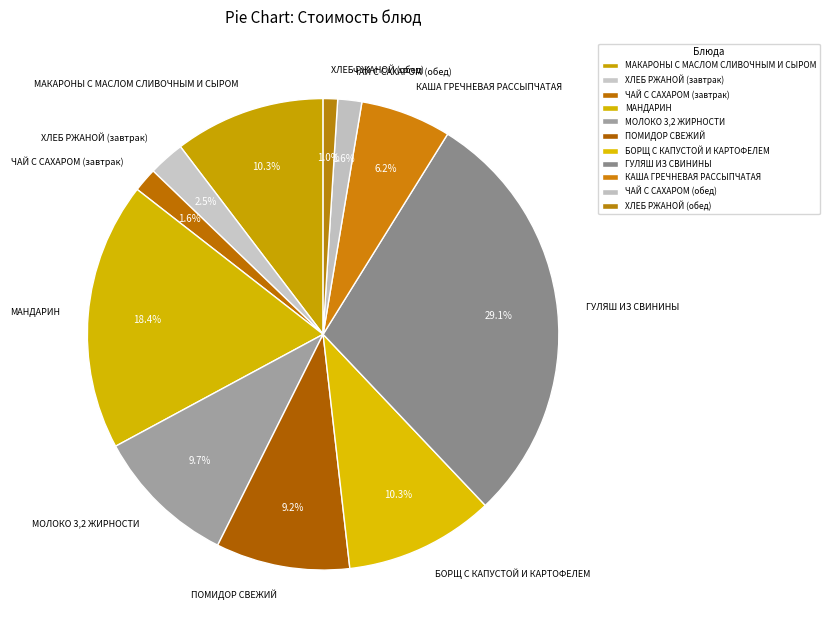

To the nearest percent, what percentage of the pie is БОРЩ С КАПУСТОЙ И КАРТОФЕЛЕМ?

10%